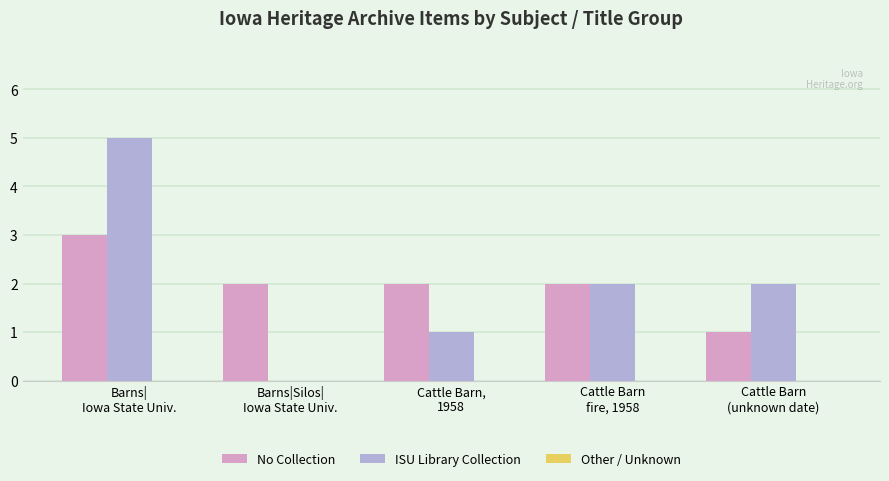

What is the sum of all ISU Library Collection values?

10